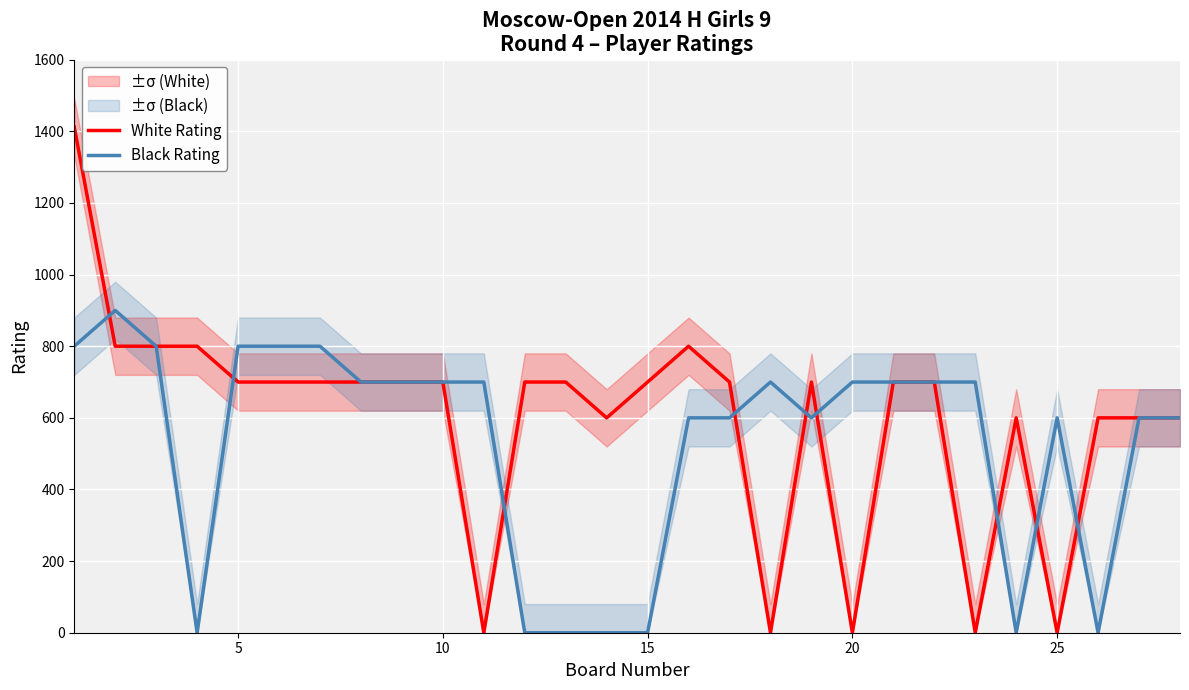

Is this an area chart (filled region under the line)?

No